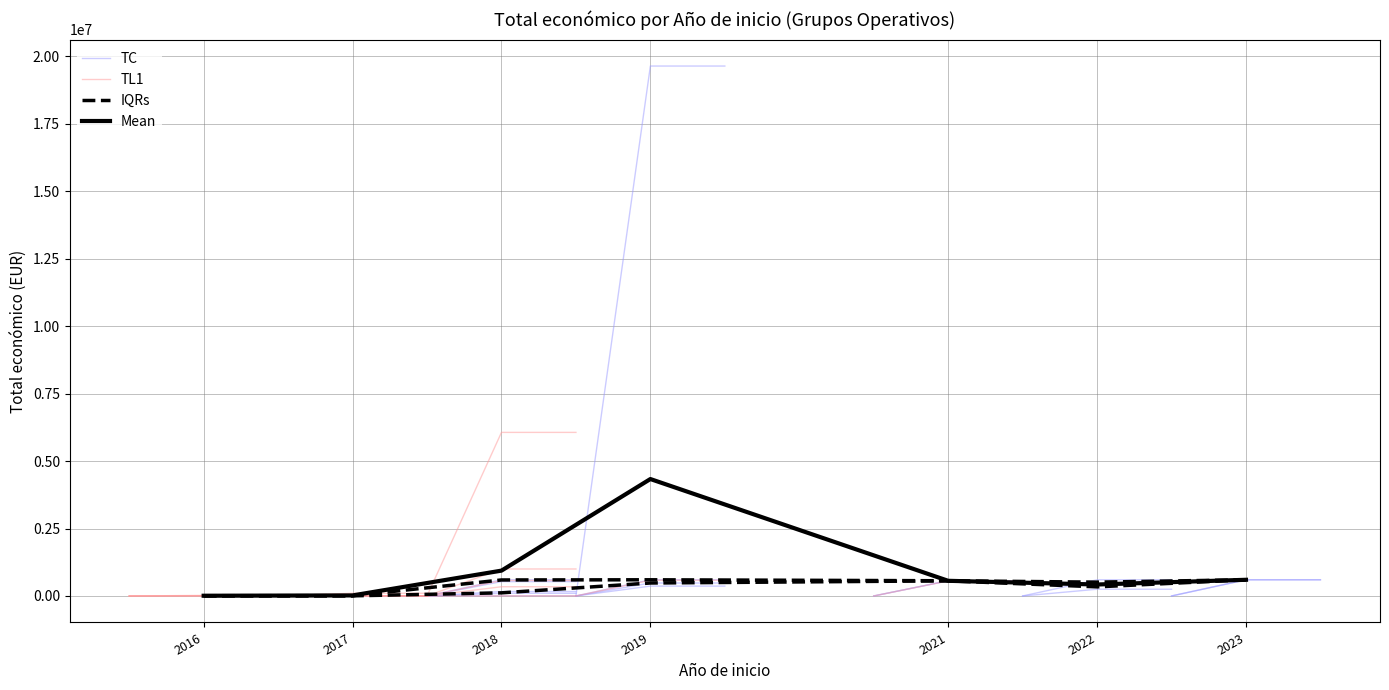

What is the value of the Total económico point at the 8th from the left?

10000